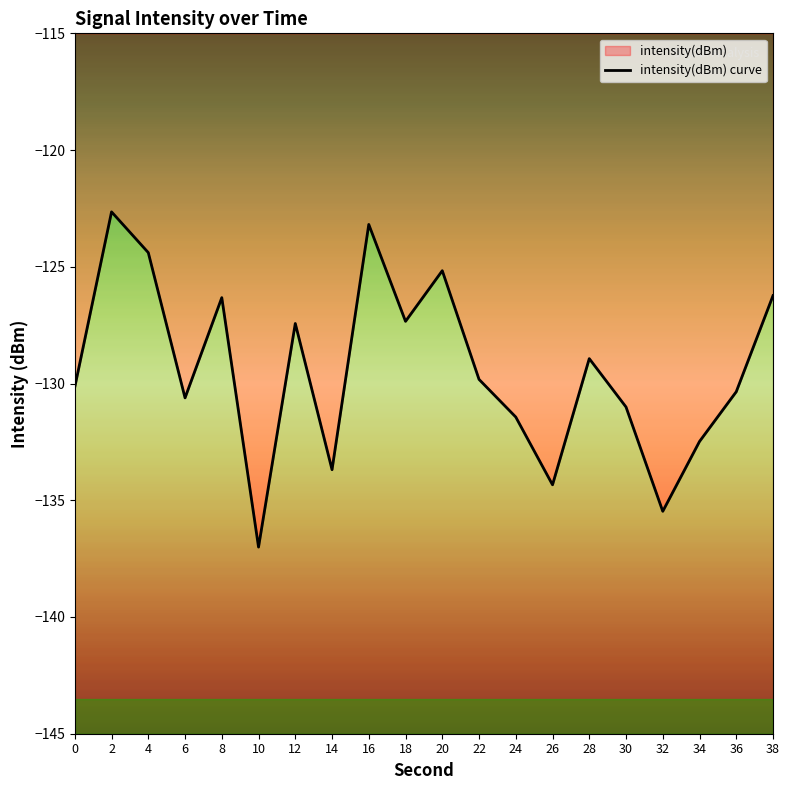

List the labels in order of value, smallest first.

10, 32, 26, 14, 34, 24, 30, 6, 36, 0, 22, 28, 12, 18, 8, 38, 20, 4, 16, 2